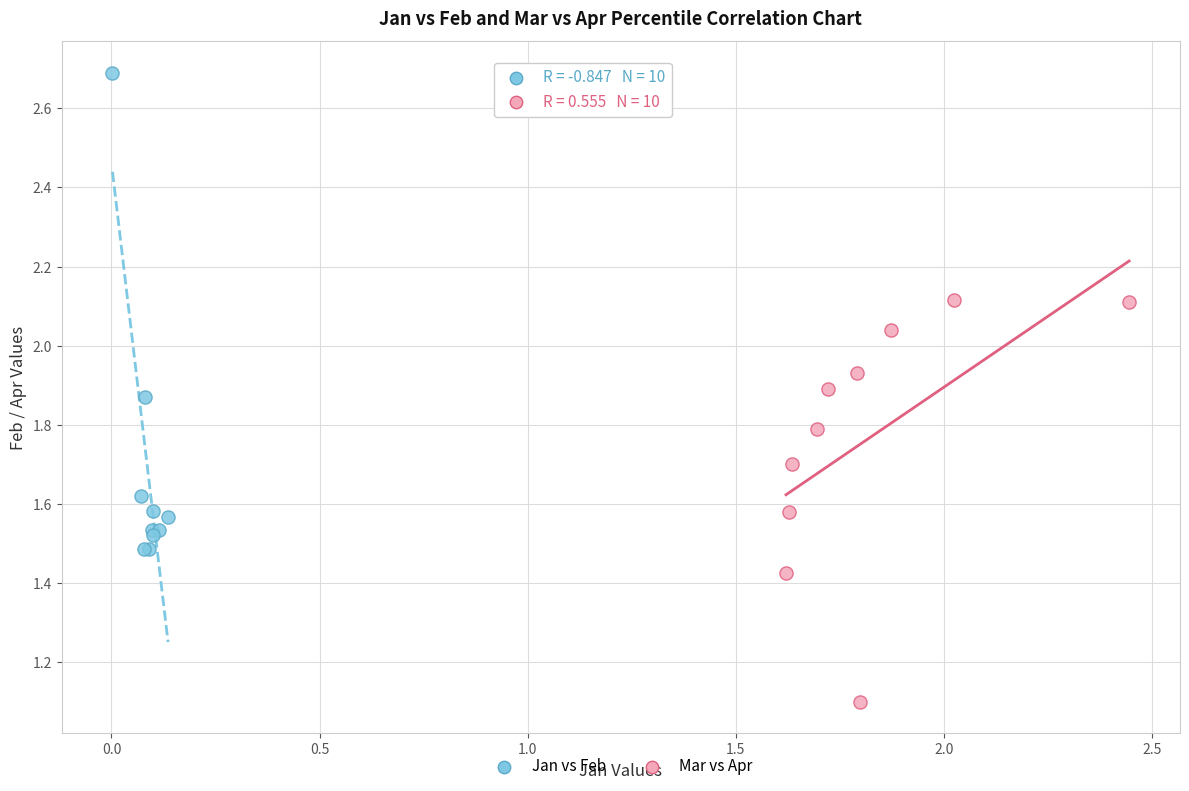

Which series contains the highest Y value?

Jan vs Feb